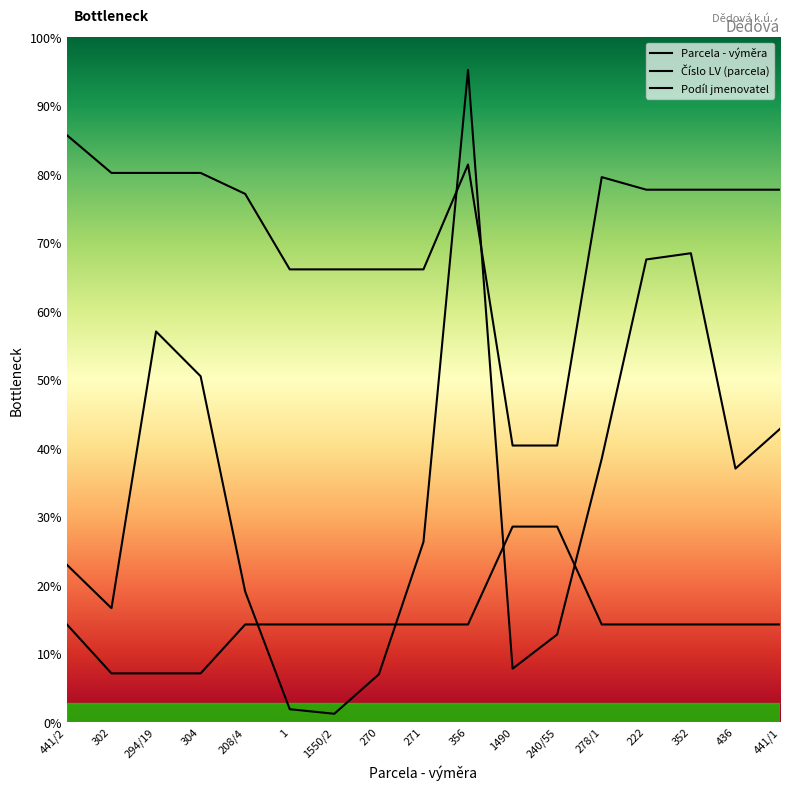

What is the label of the 1st point from the right?

441/1